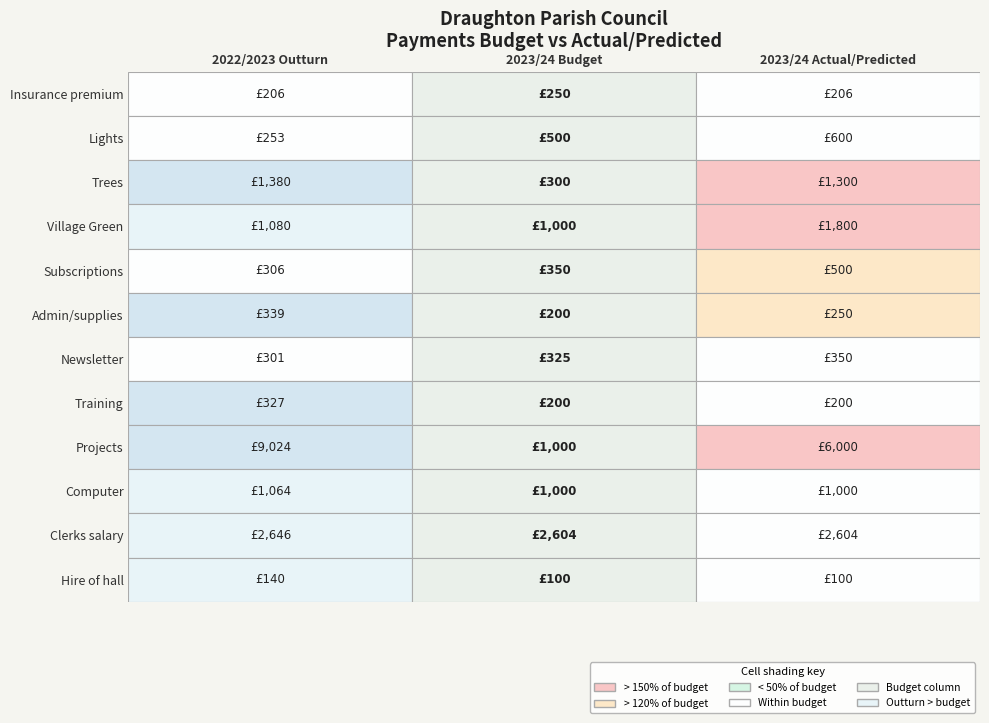

The Subscriptions series shows 350.0 at 1. True or false?

True